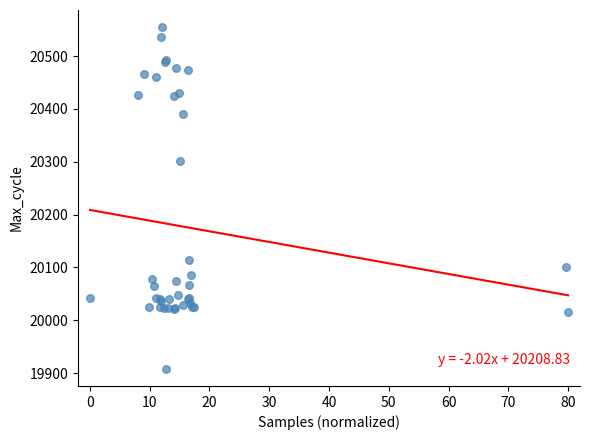

What Y value in the scatter plot is closest to 20231?

20301